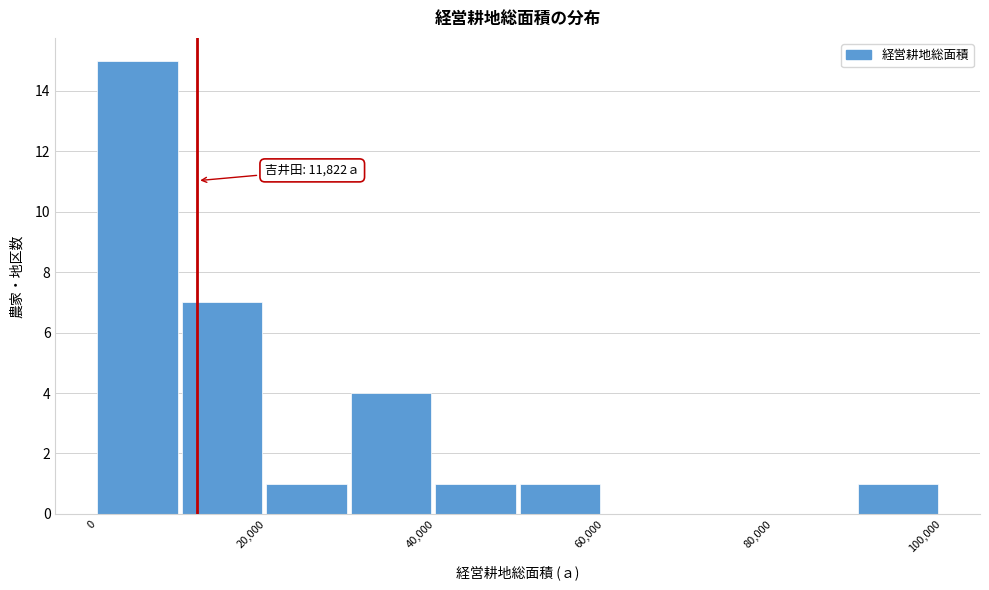

Over which range of the x-axis is the bar tallest?

0 to 10000